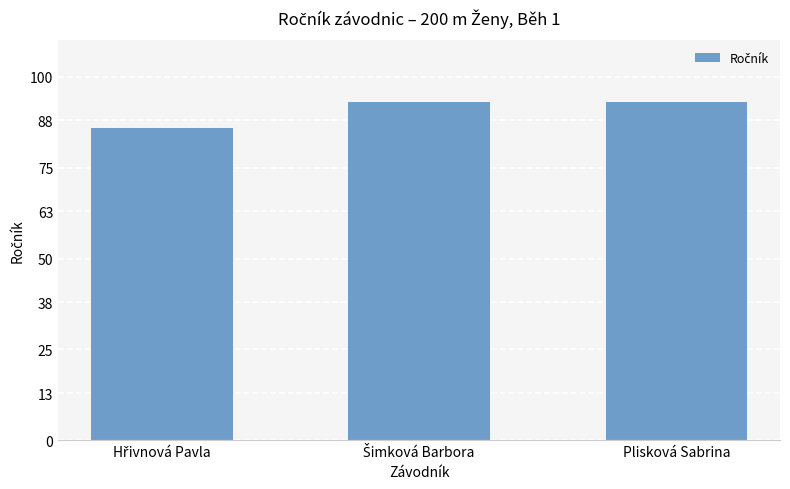

The value at Plisková Sabrina is 158. True or false?

False